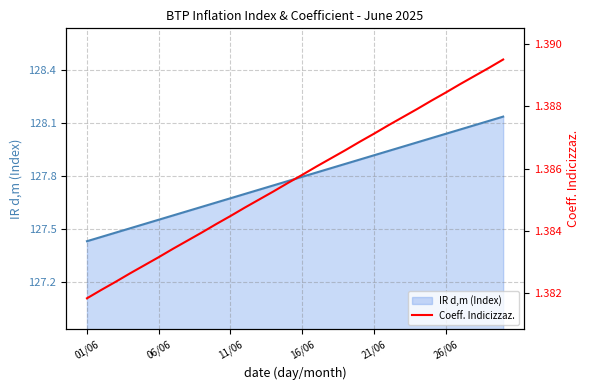

Does the chart display data point markers on the line(s)?

No